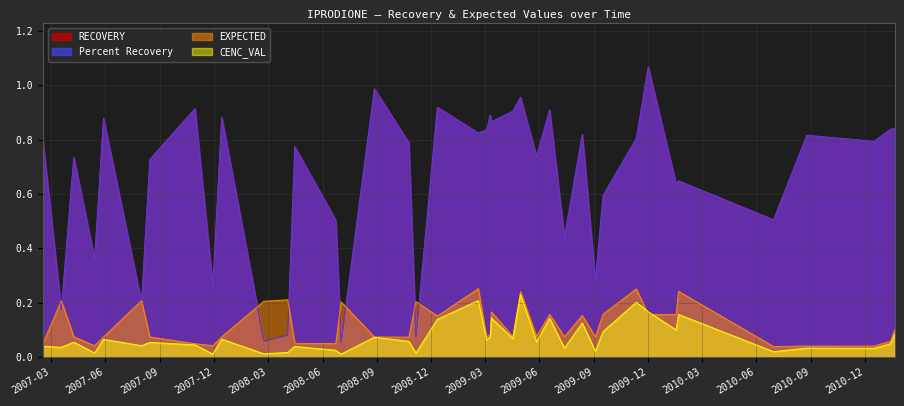

Which has a higher value, 8 or 38?

8